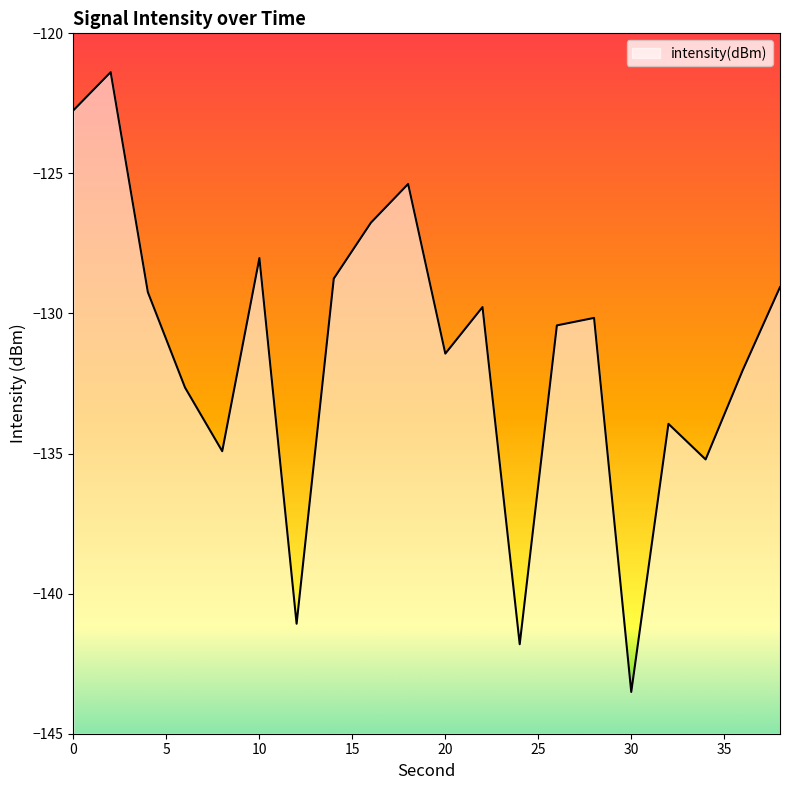

What is the sum of the values at 36 and 4?

-261.3